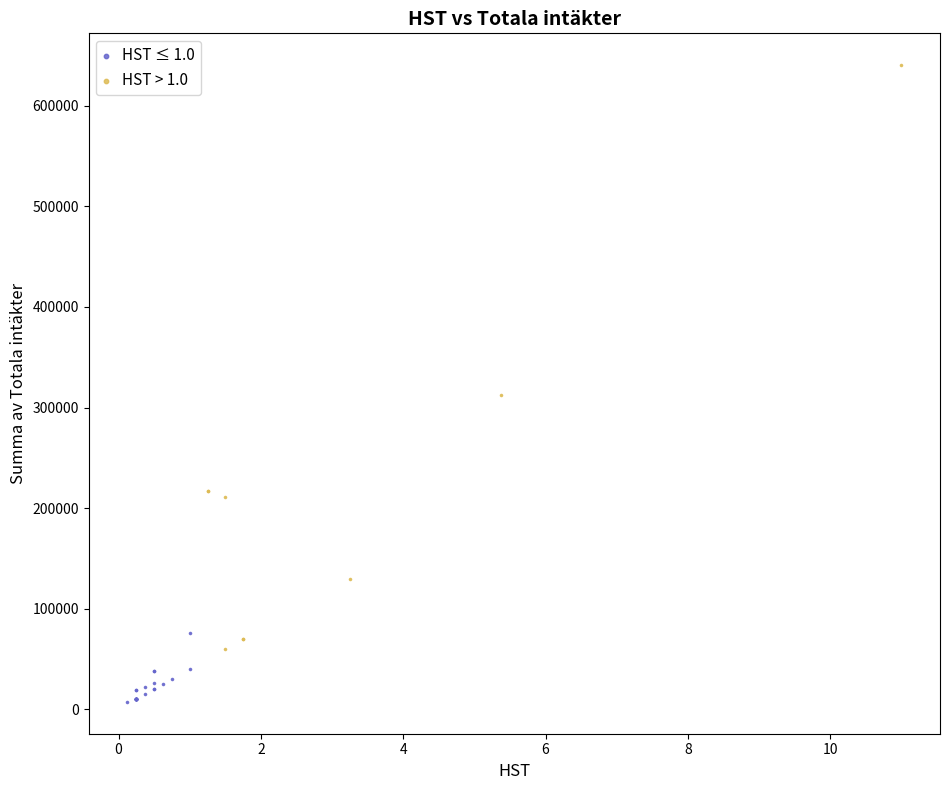

Which series has the largest Y range (max minus min)?

HST > 1.0